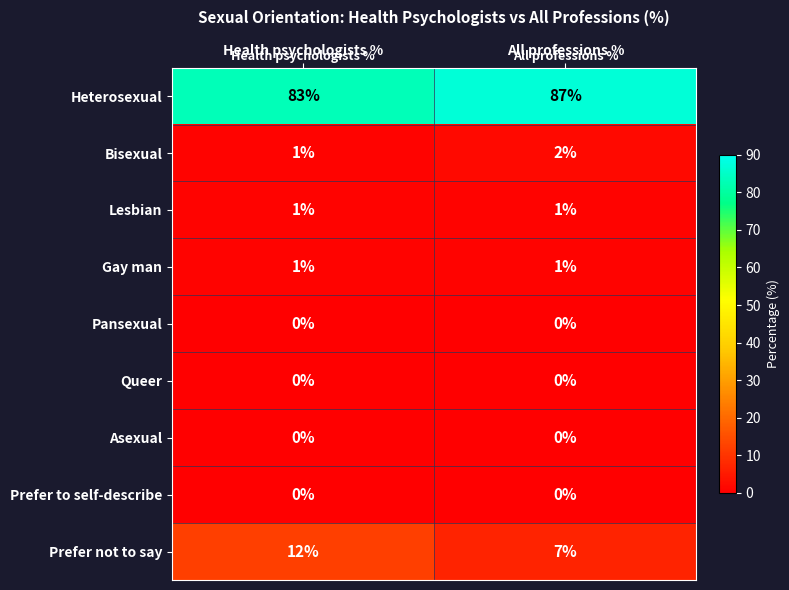

At which label does Prefer not to say reach its peak?

Health psychologists %